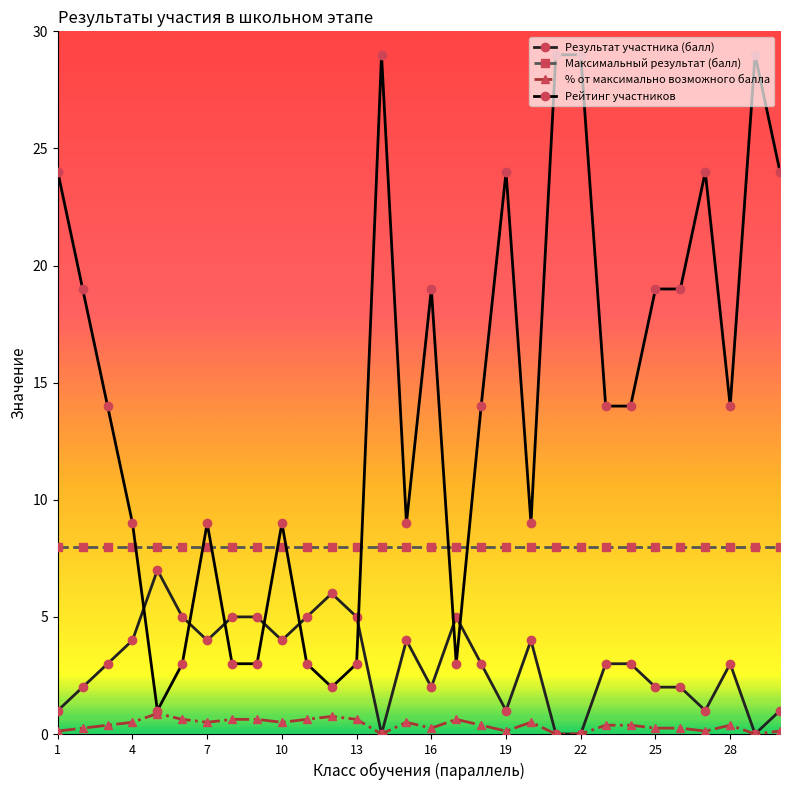

Rank the series by their maximum value, from highest to lowest.

Рейтинг участников, Максимальный результат (балл), Результат участника (балл), % от максимально возможного балла